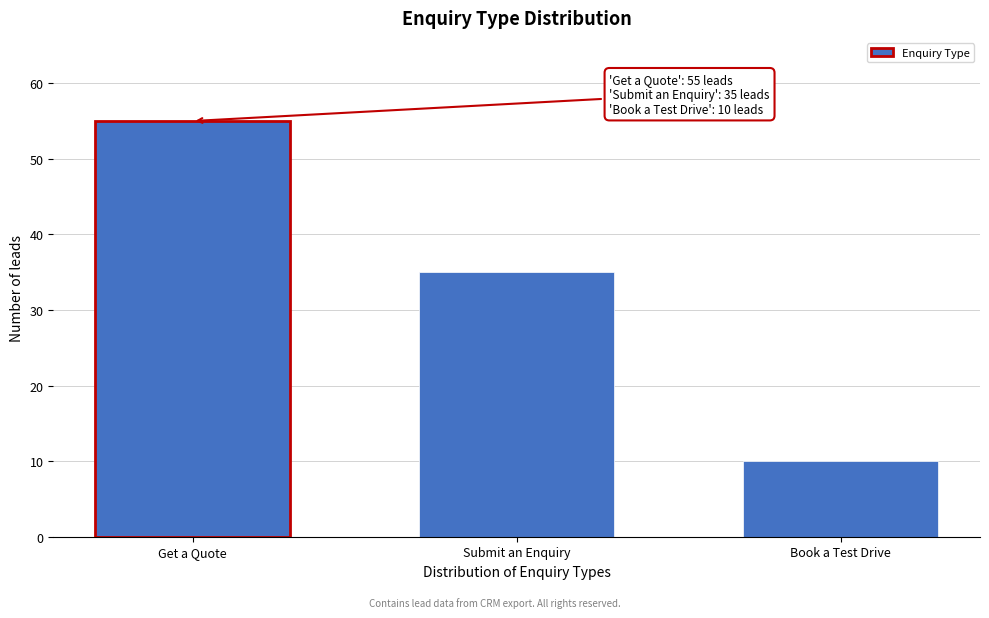

Reading right to left, list all the values displayed in this chart.

10	35	55